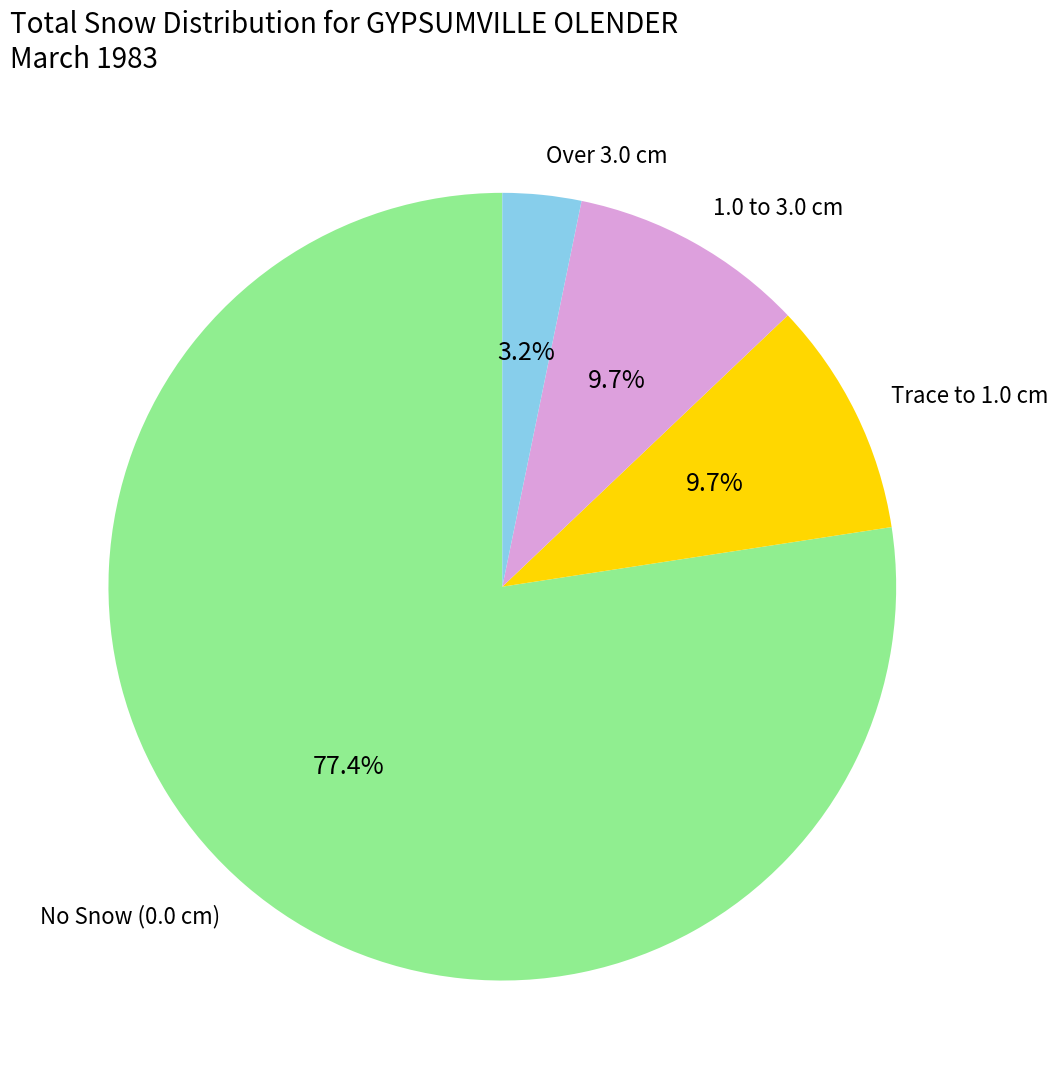

Is there a majority slice in this chart?

Yes